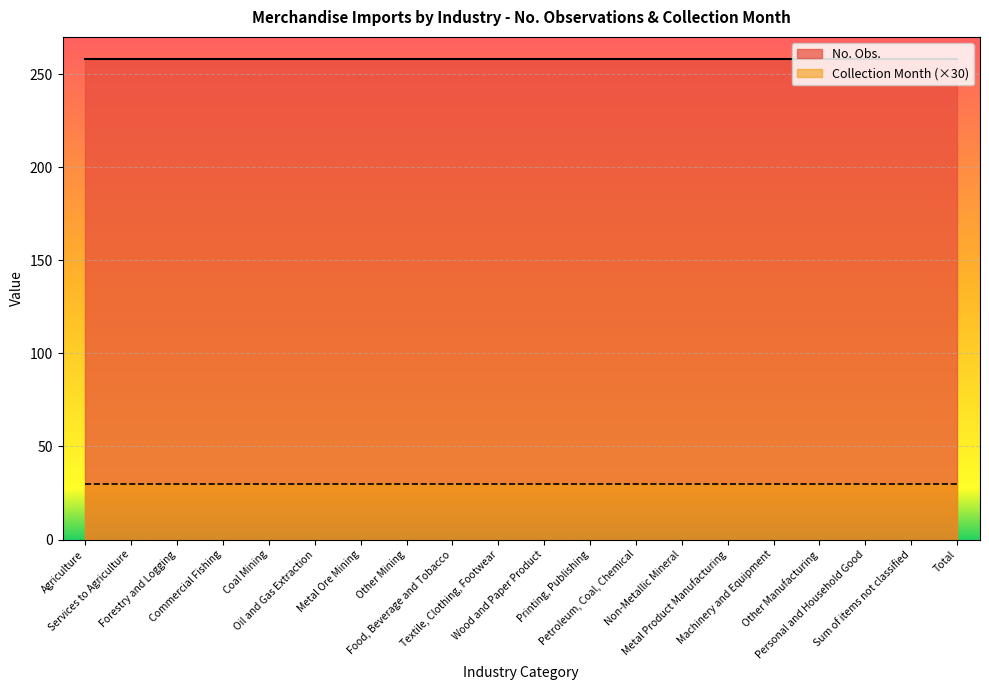

Is it true that No. Obs. equals 405 at Printing, Publishing?

False